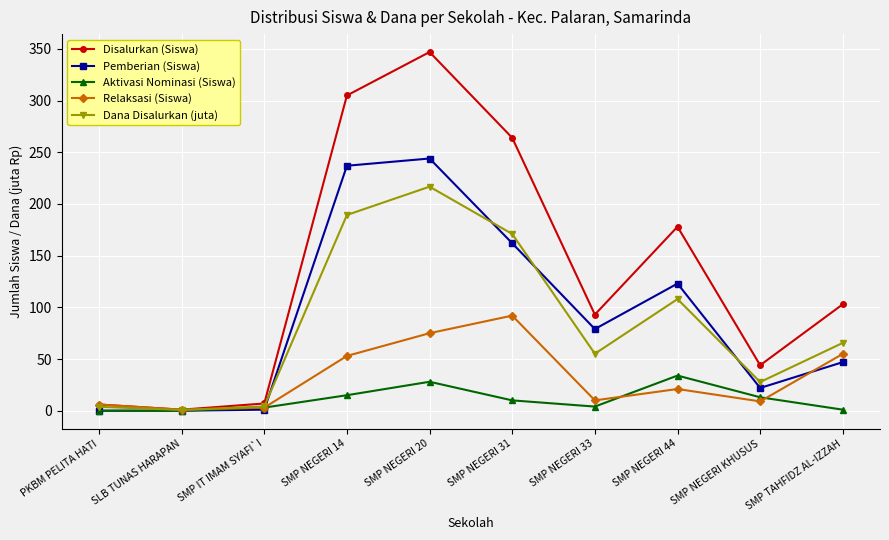

What is the sum of all Relaksasi (Siswa) values?

325.0